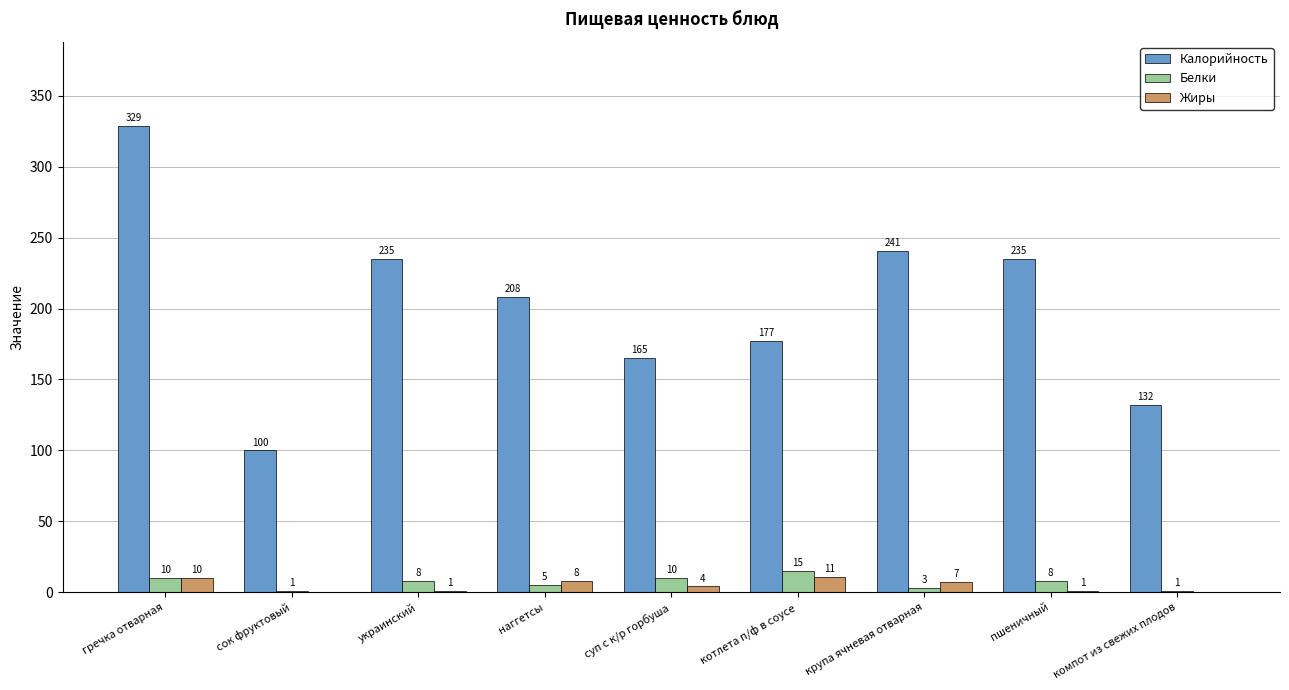

Count the number of data series in this chart.

3